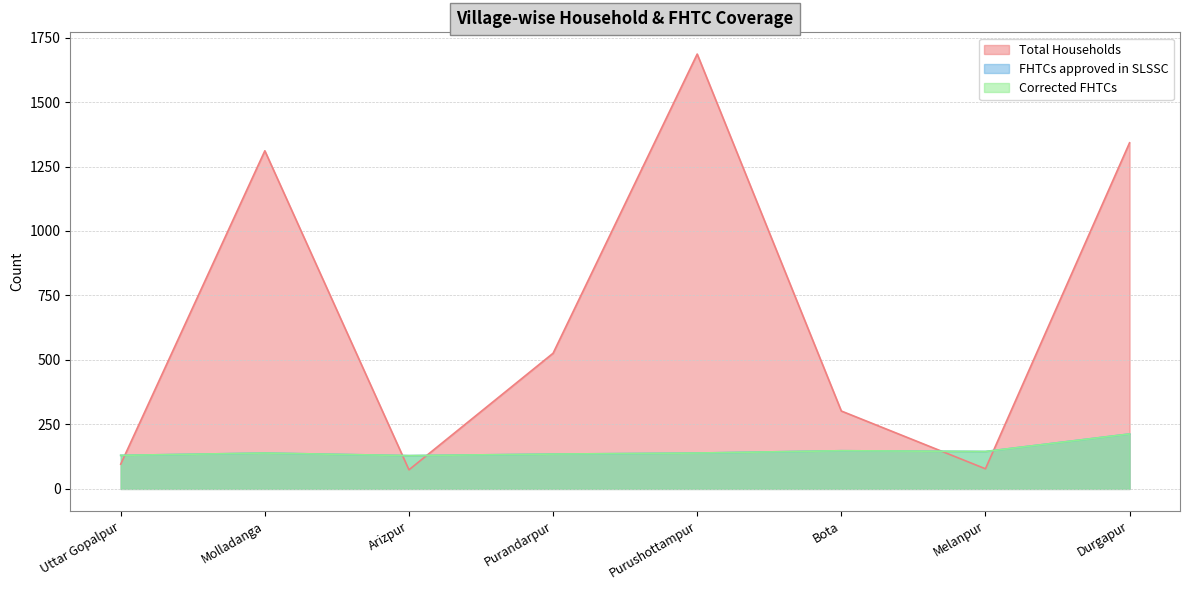

What are all the series names shown in the legend?

Total Households, FHTCs approved in SLSSC, Corrected FHTCs